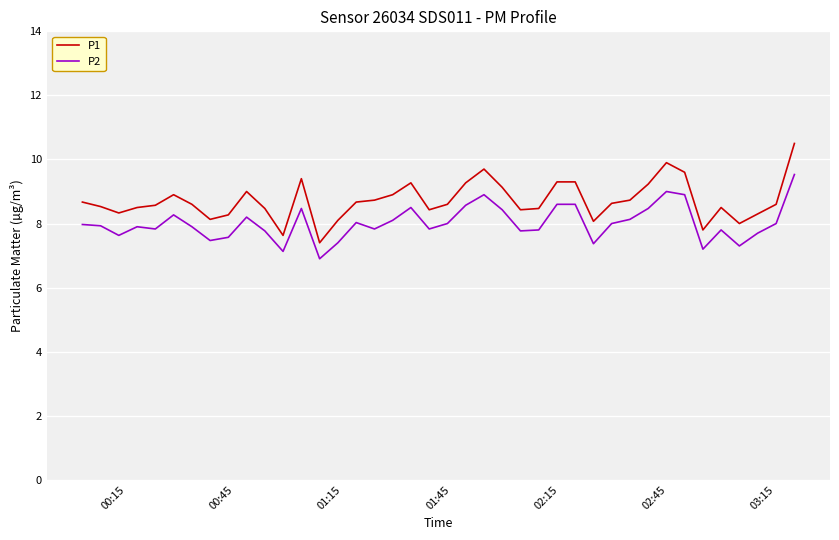

How many categories are shown in the chart?

40